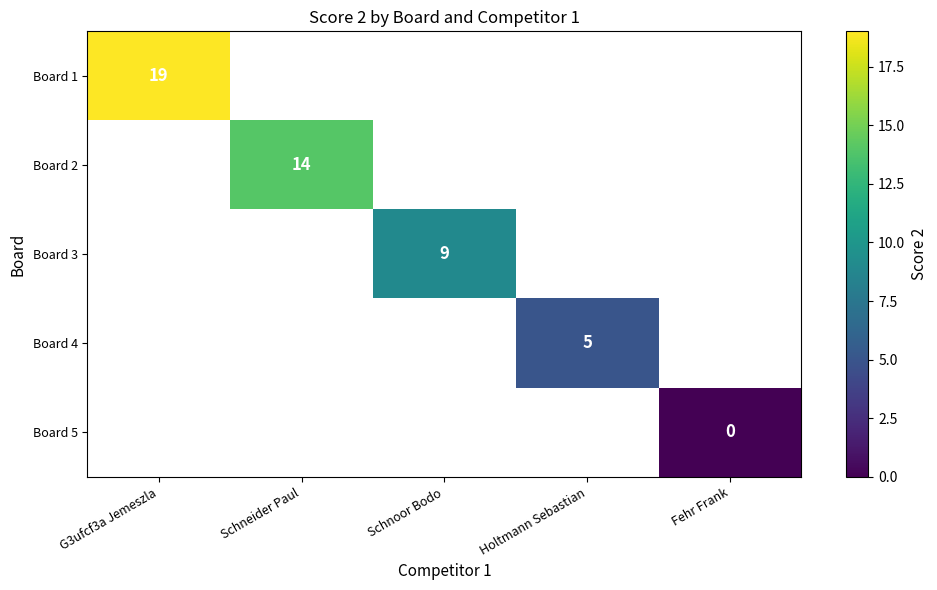

Which label corresponds to the smallest value in the chart?

Fehr Frank